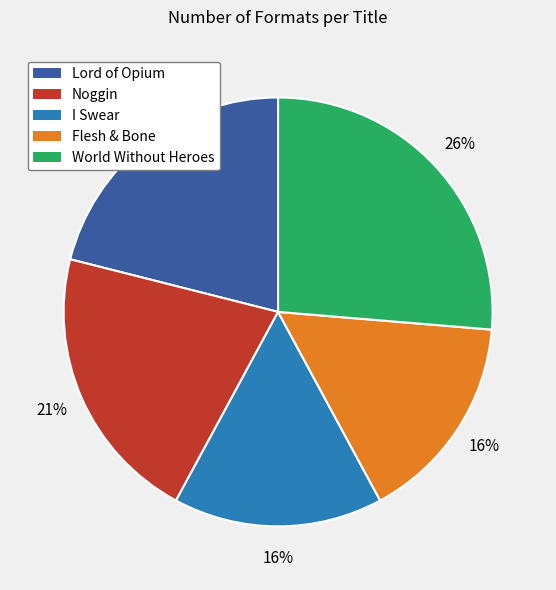

To the nearest percent, what percentage of the pie is World Without Heroes?

26%